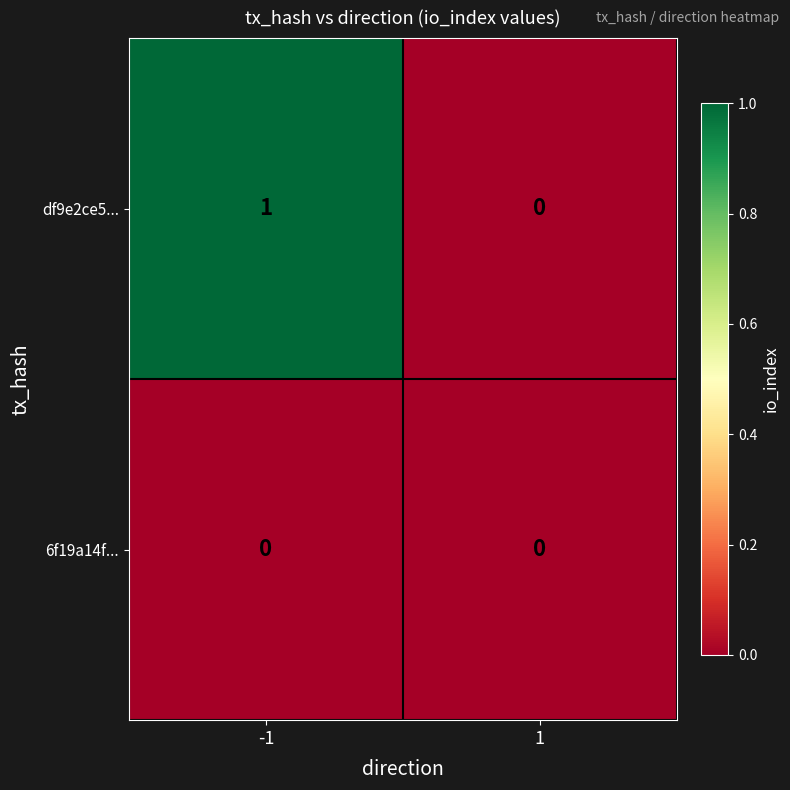

At which category is the sum across all series the highest?

-1